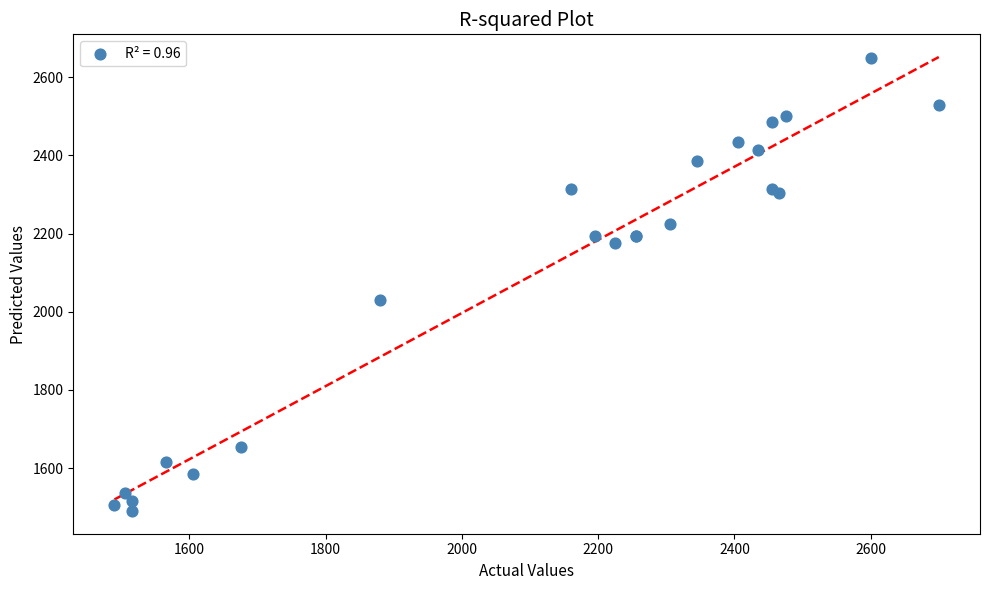

What Y value in the scatter plot is closest to 2070?

2030